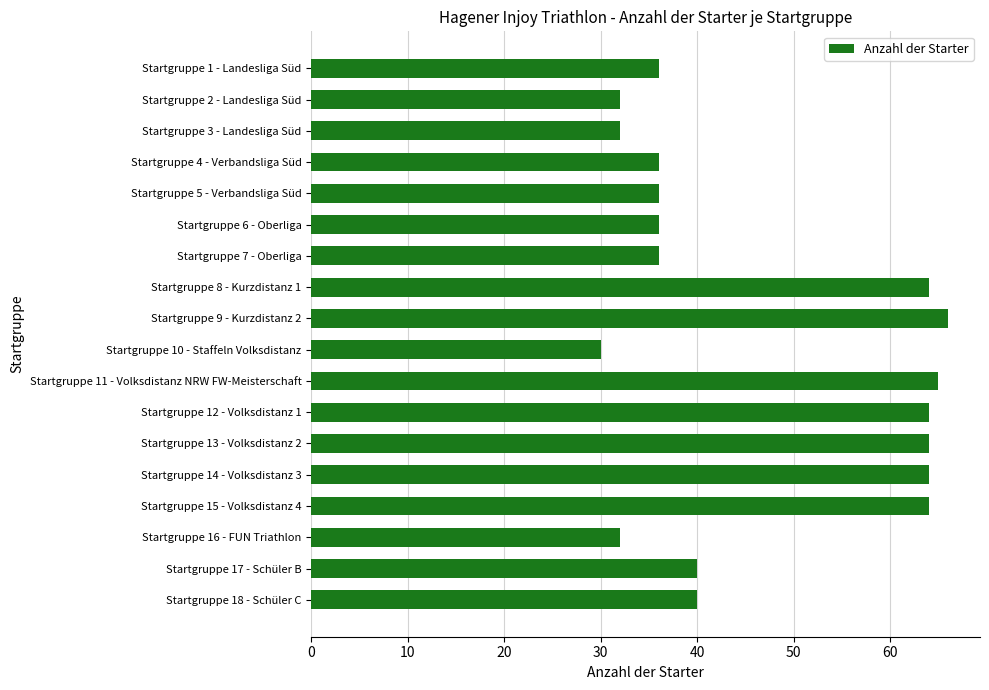

Does the chart contain stacked bars?

No